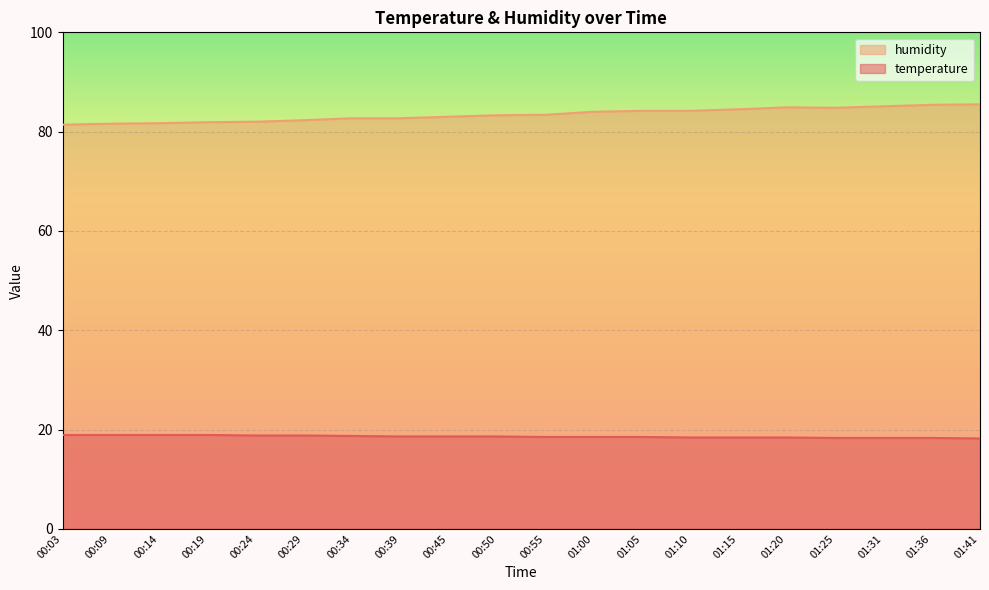

True or false: temperature and humidity intersect in this chart.

False